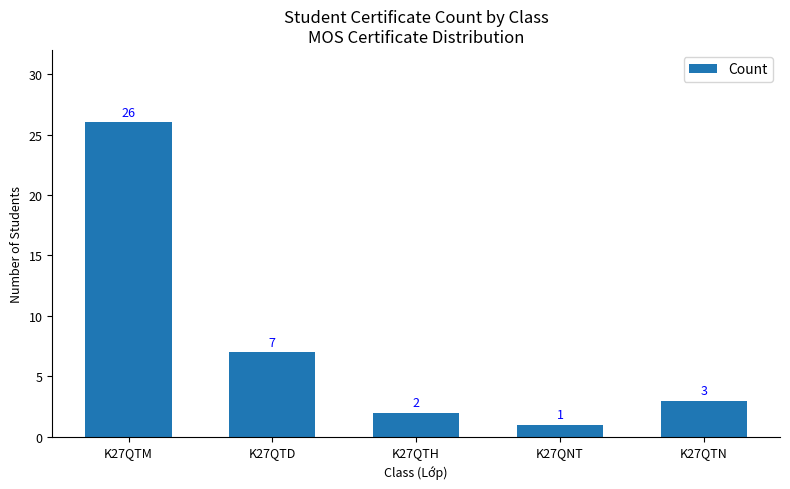

Which has a higher value, K27QTD or K27QNT?

K27QTD